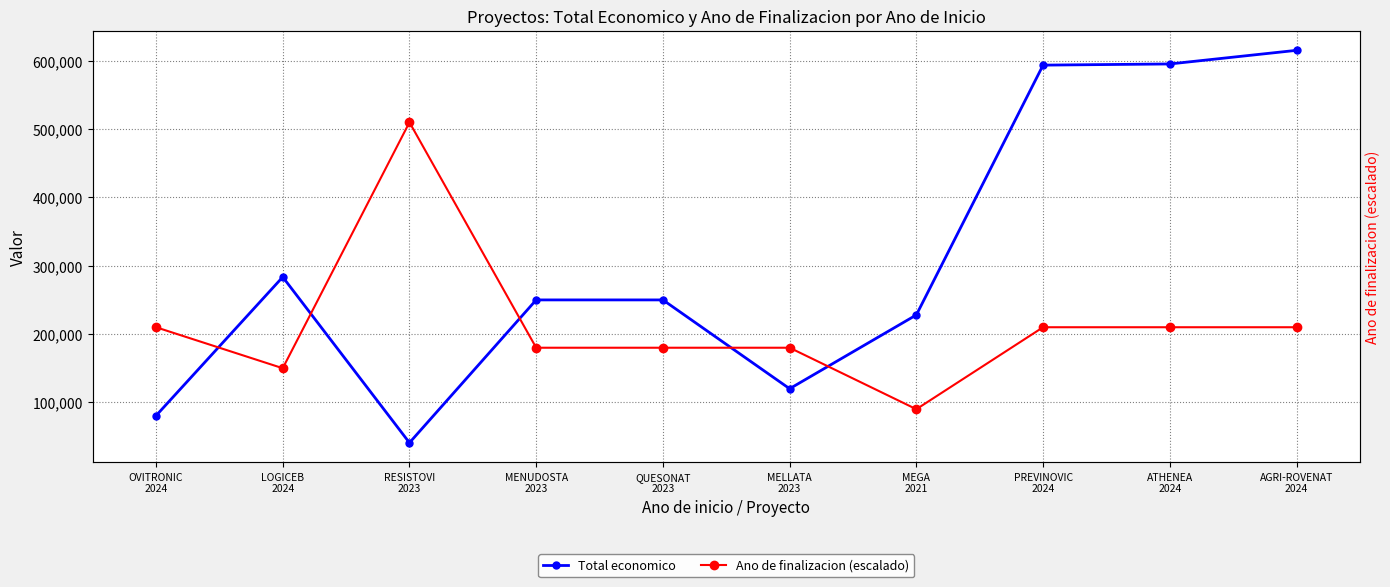

What is the difference between the highest and lowest values at MELLATA
2023?

60000